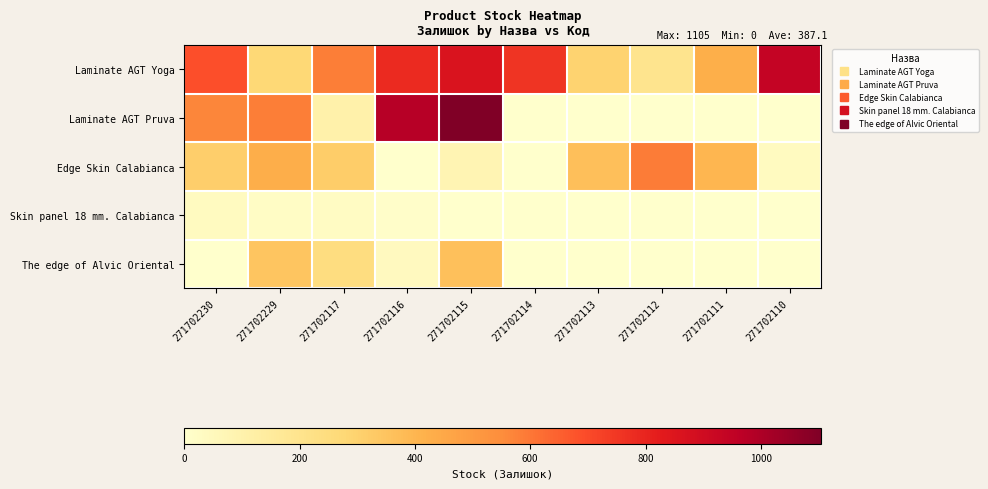

List the series in order of their peak value, highest first.

Laminate AGT Pruva, Laminate AGT Yoga, Edge Skin Calabianca, The edge of Alvic Oriental, Skin panel 18 mm. Calabianca